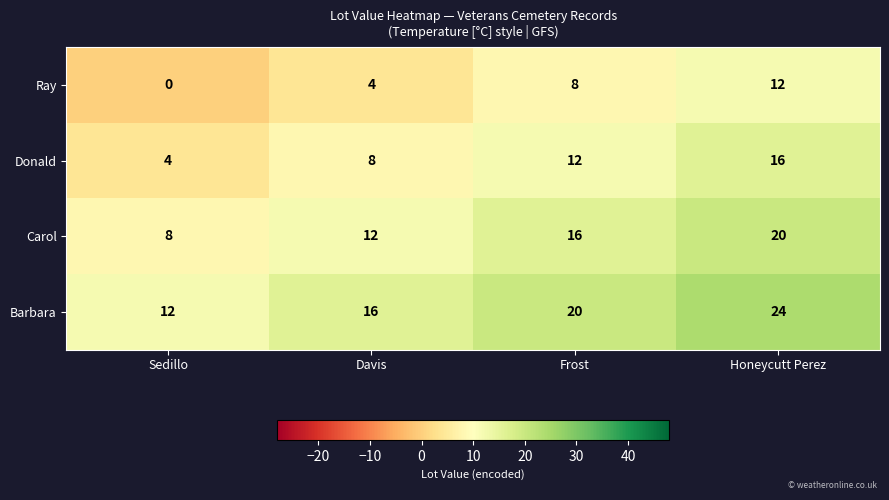

How many distinct data groups are displayed?

4